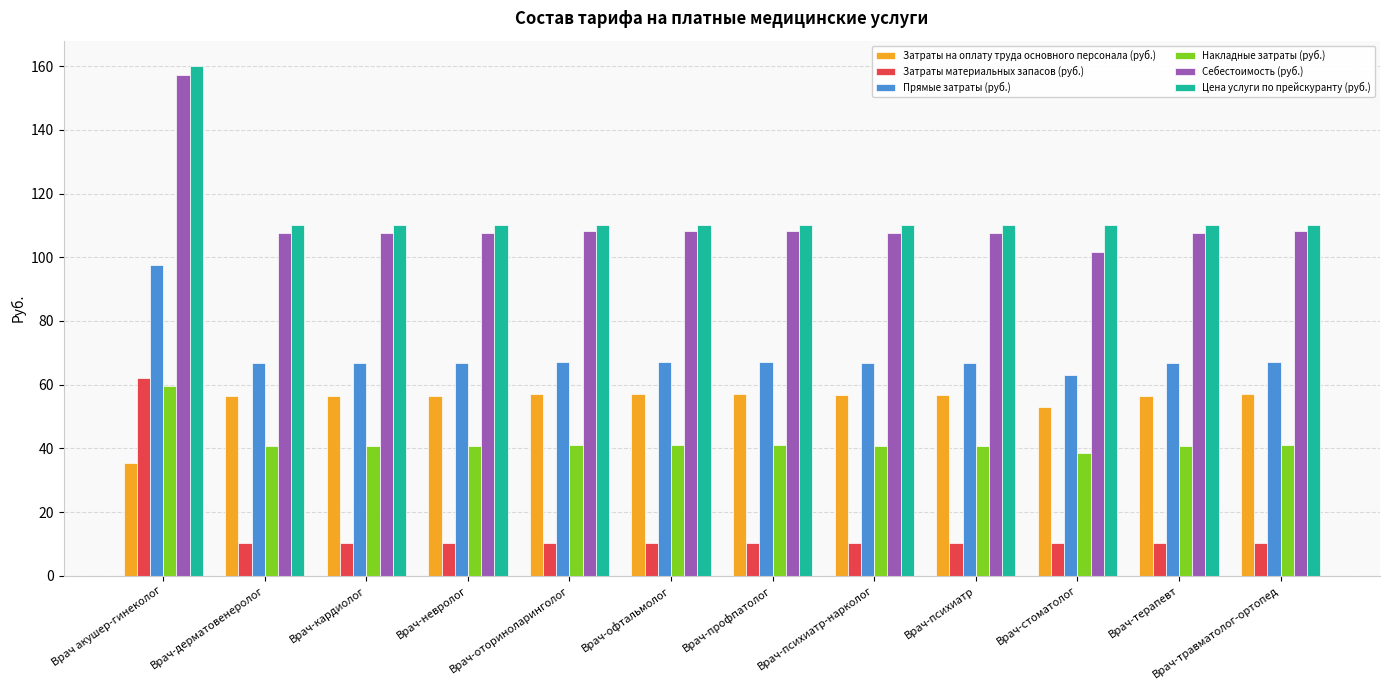

Is it true that Себестоимость (руб.) equals 165.7 at Врач-терапевт?

False